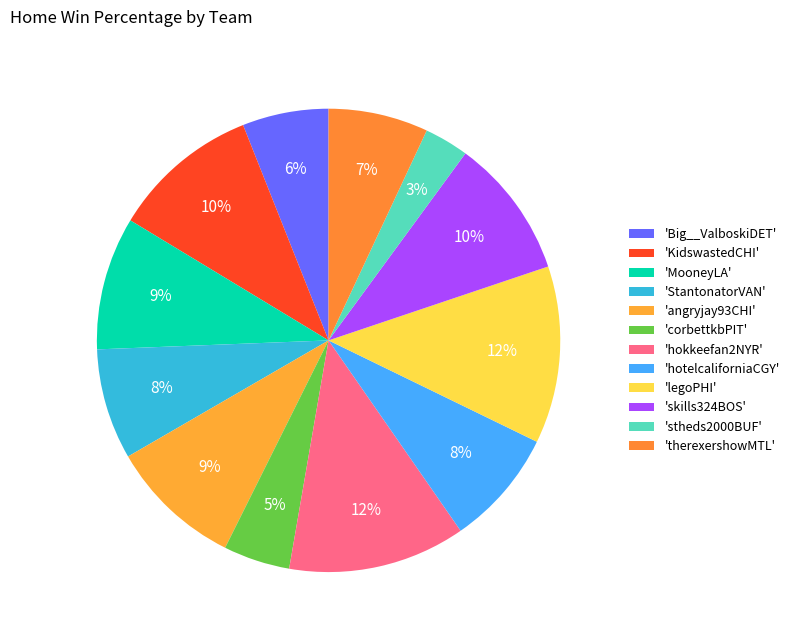

How many slices are in this pie chart?

12